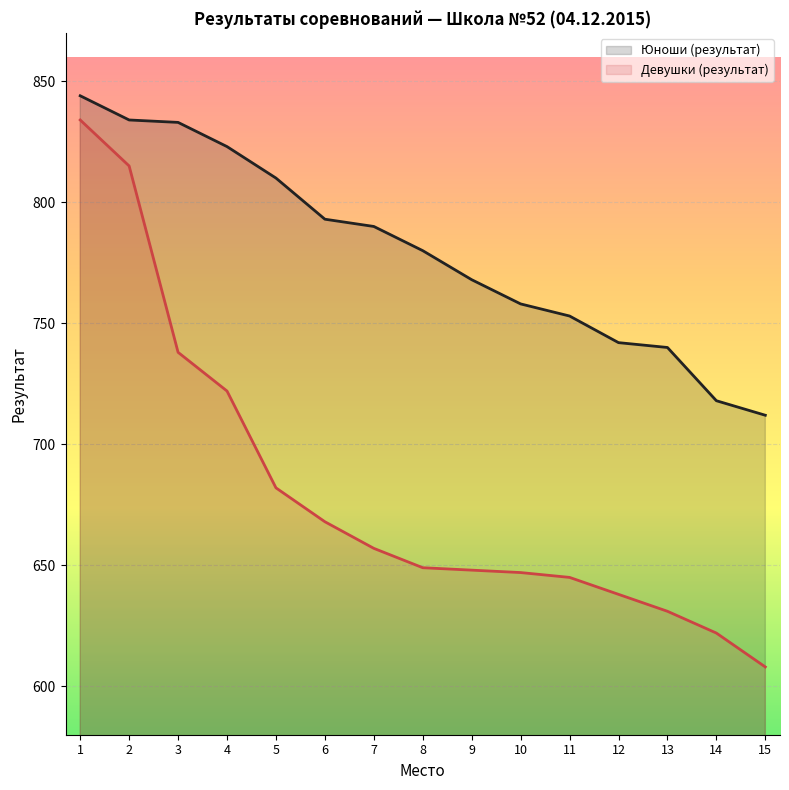

What is the minimum value for Юноши (результат)?

712